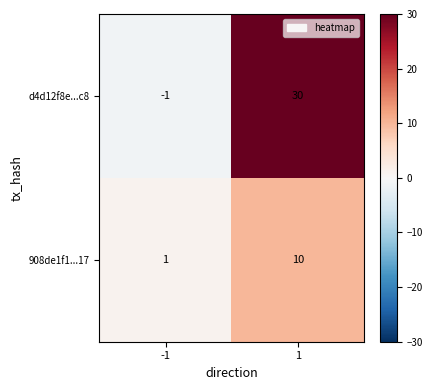

At 1, list the series in order from largest to smallest.

d4d12f8e...c8, 908de1f1...17